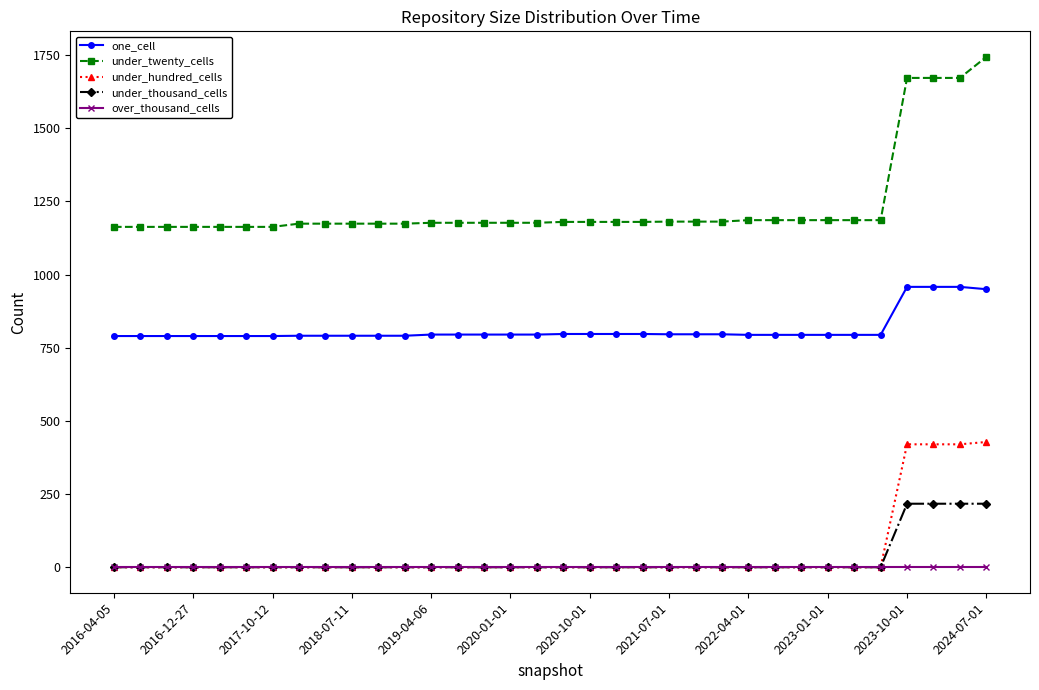

What is the minimum value for one_cell?

790